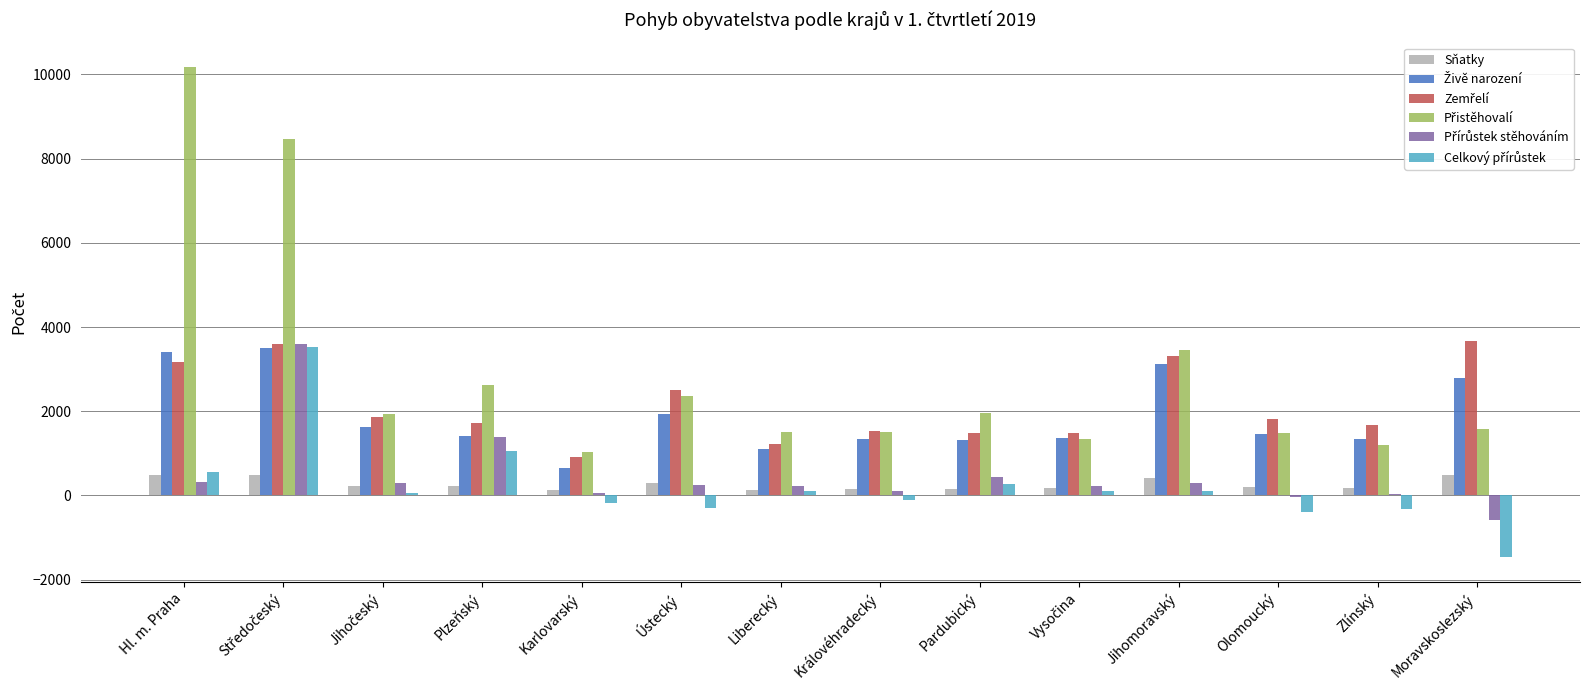

What is the maximum value for Živě narození?

3502